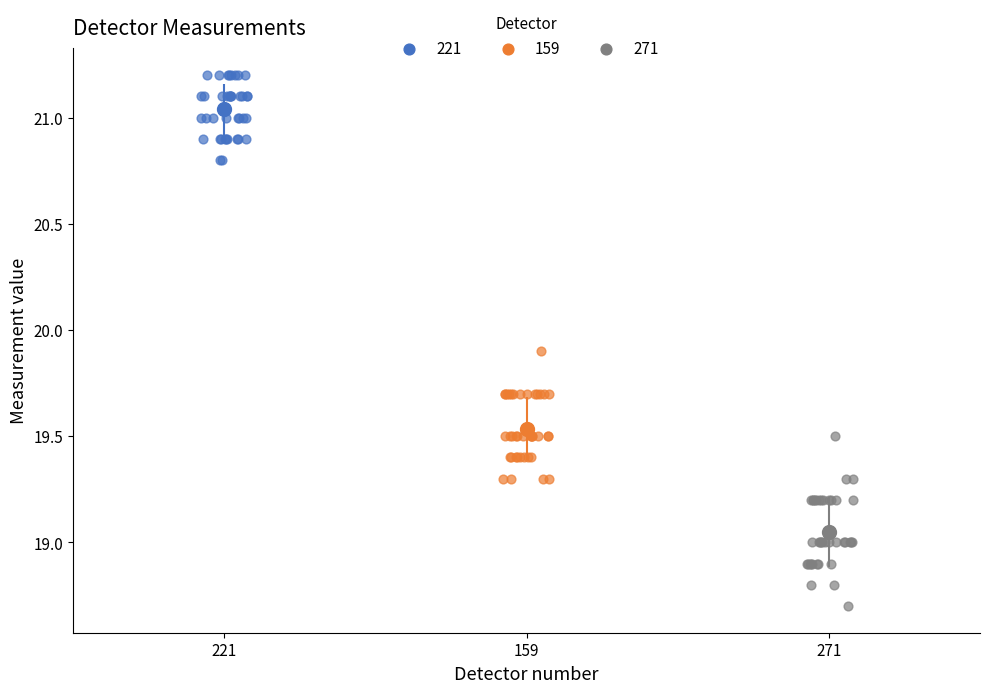

Which series contains the highest Y value?

221